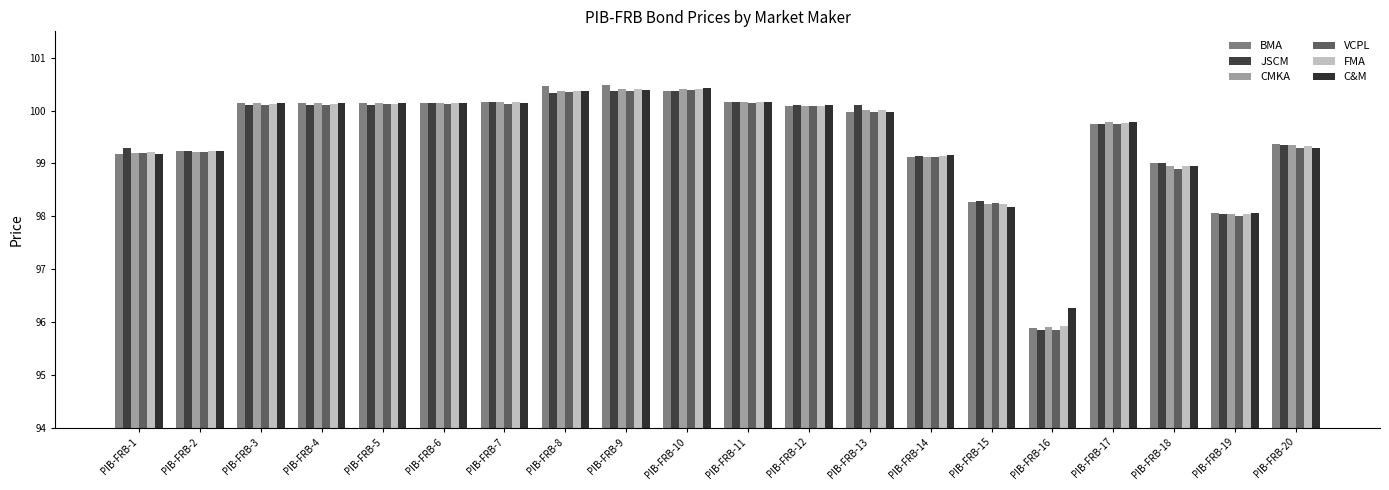

At which label is JSCM closest to 98?

PIB-FRB-19